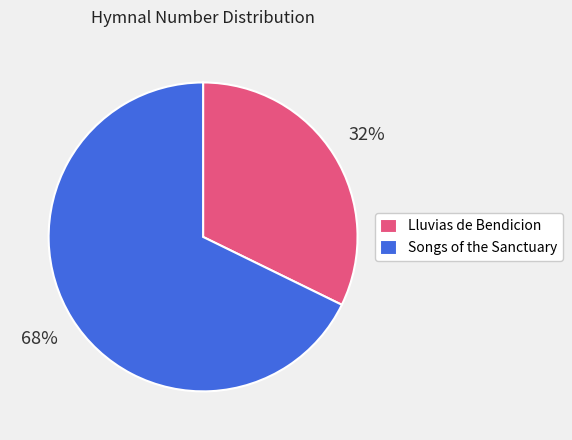

Which has a higher value, Lluvias de Bendicion or Songs of the Sanctuary?

Songs of the Sanctuary